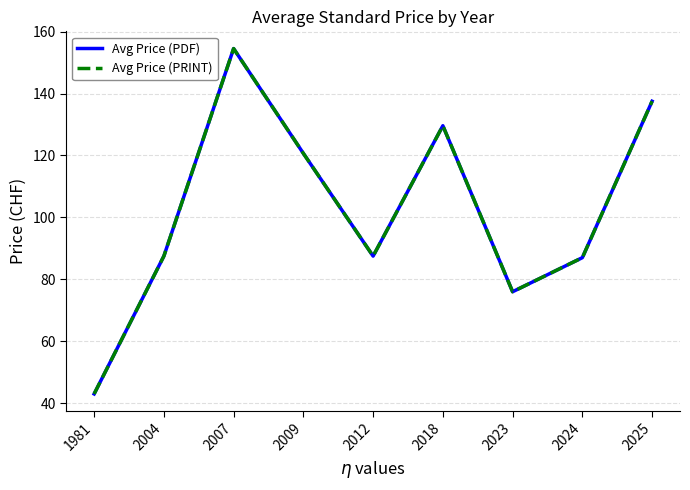

Between 2004 and 2012, which is larger?

2004